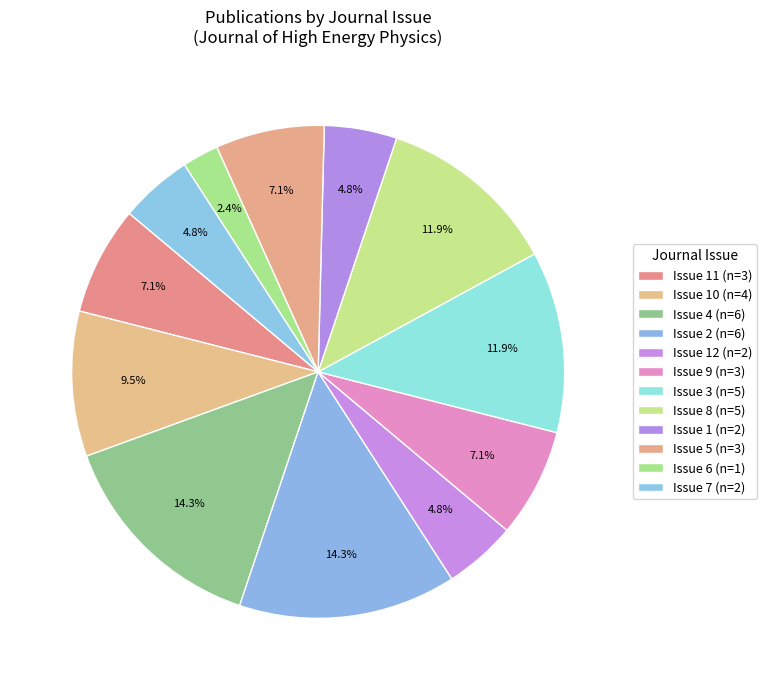

How many segments does this pie chart have?

12